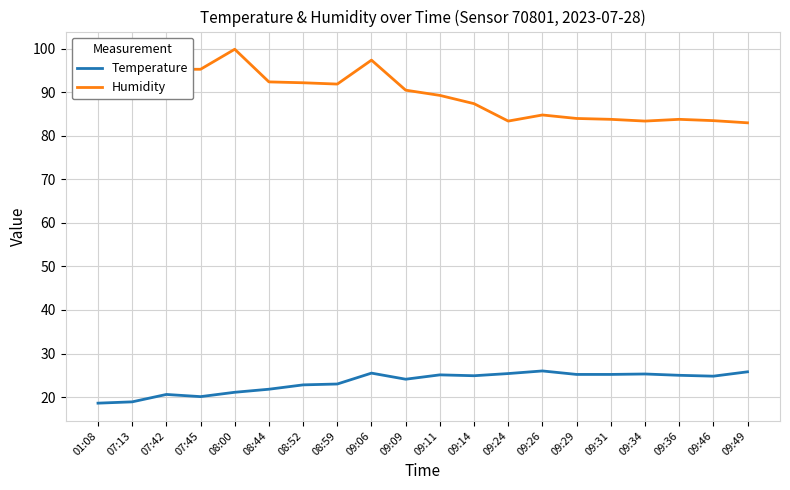

What is the sum of all Humidity values?

1798.0